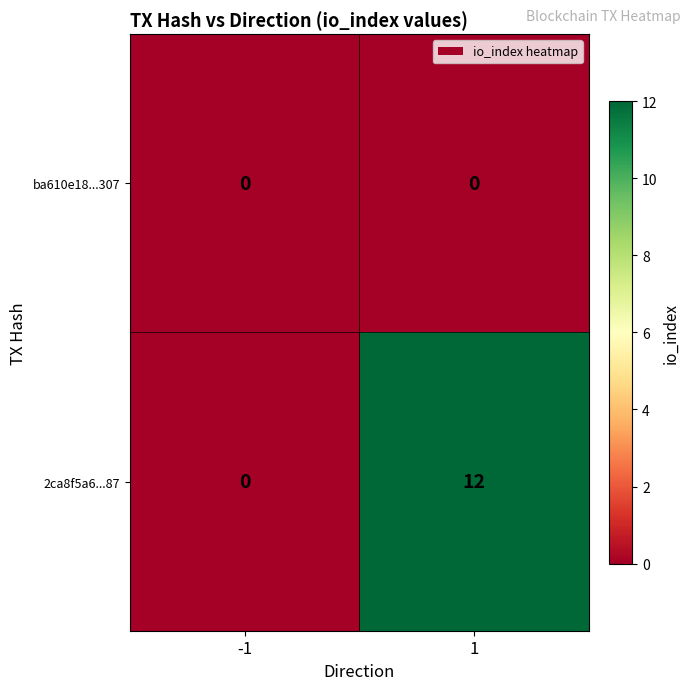

At how many categories does at least one series exceed 9?

1